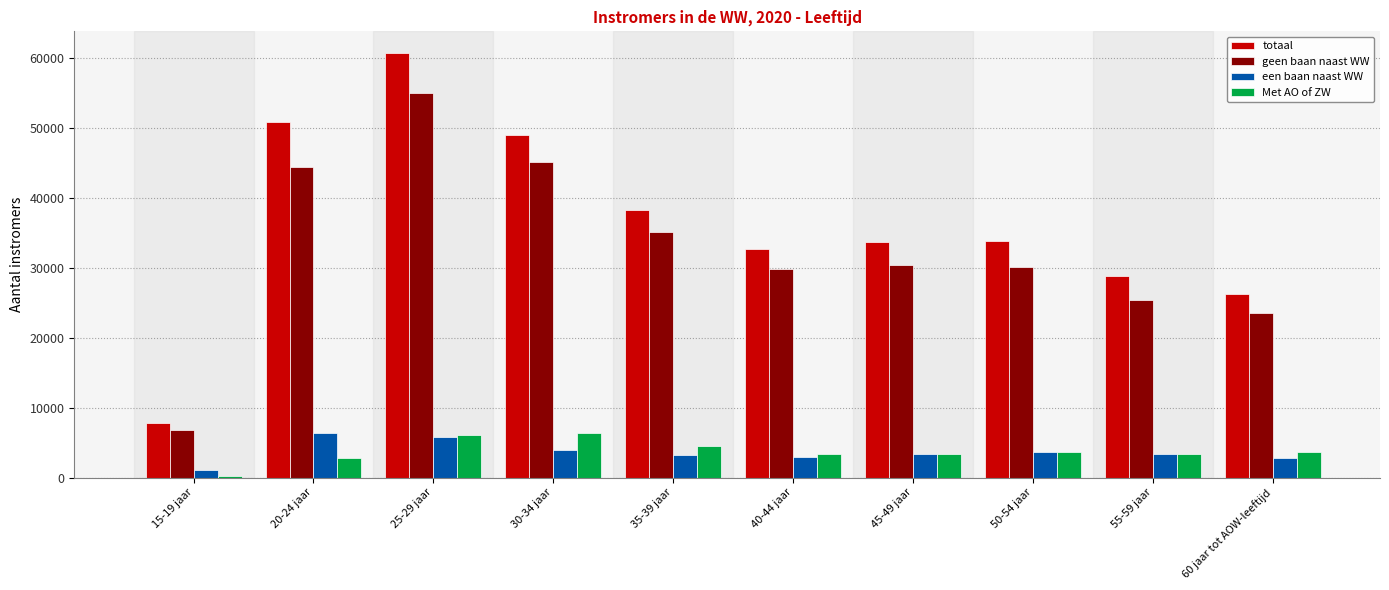

The value of geen baan naast WW at 50-54 jaar is 51210. True or false?

False